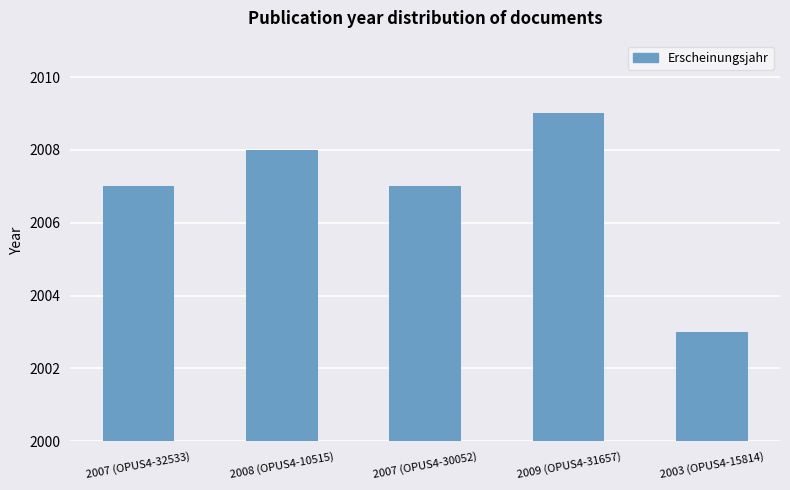

How many bars are there in total?

5